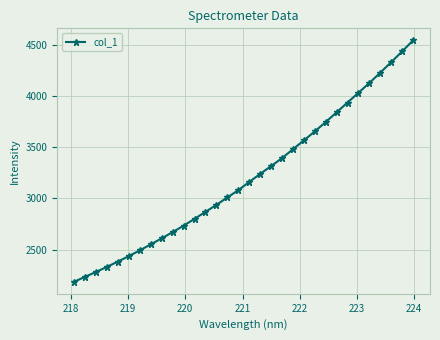

What is the sum of all values?

102595.7